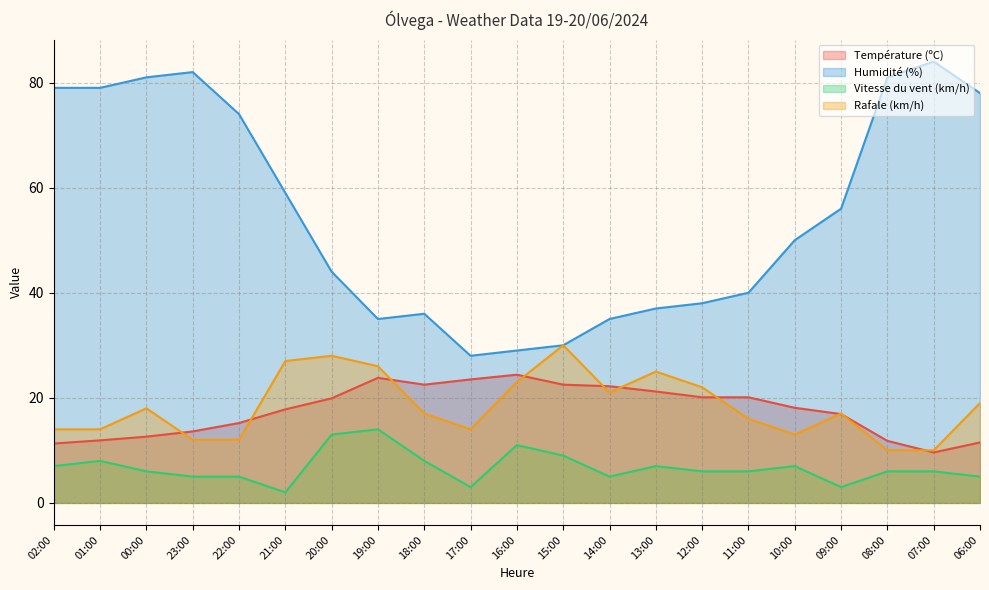

How many data points in Vitesse du vent (km/h) are less than 6?

7